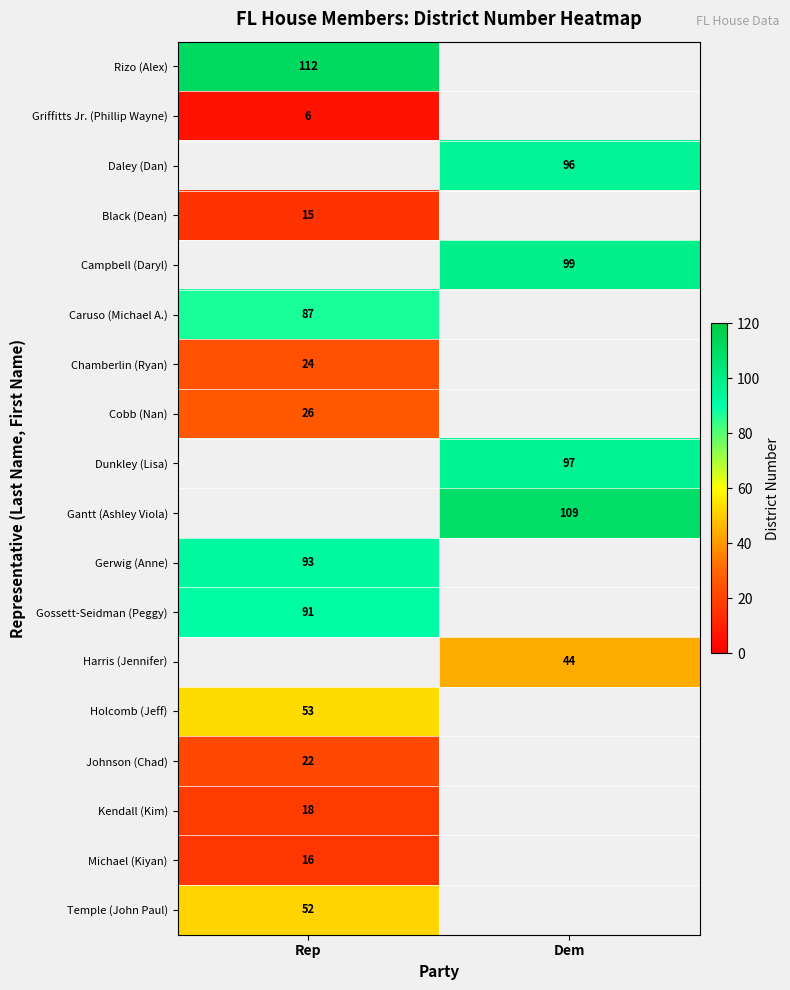

The Caruso (Michael A.) series shows 87 at Rep. True or false?

True